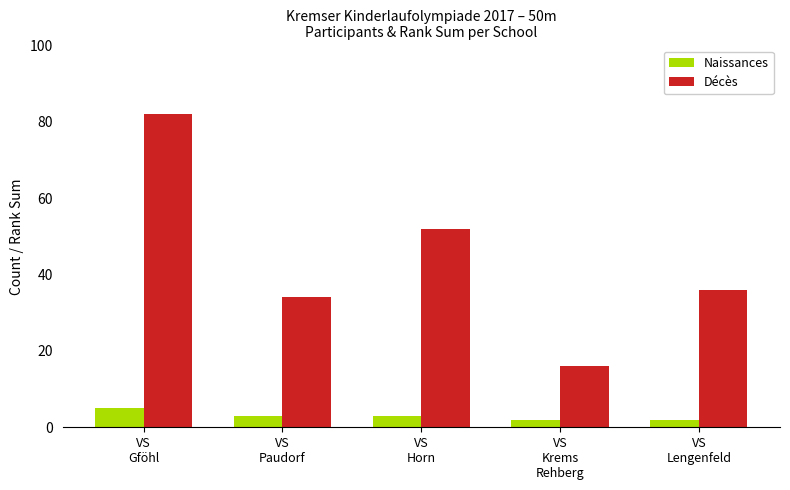

At which category is the sum across all series the highest?

VS
Gföhl